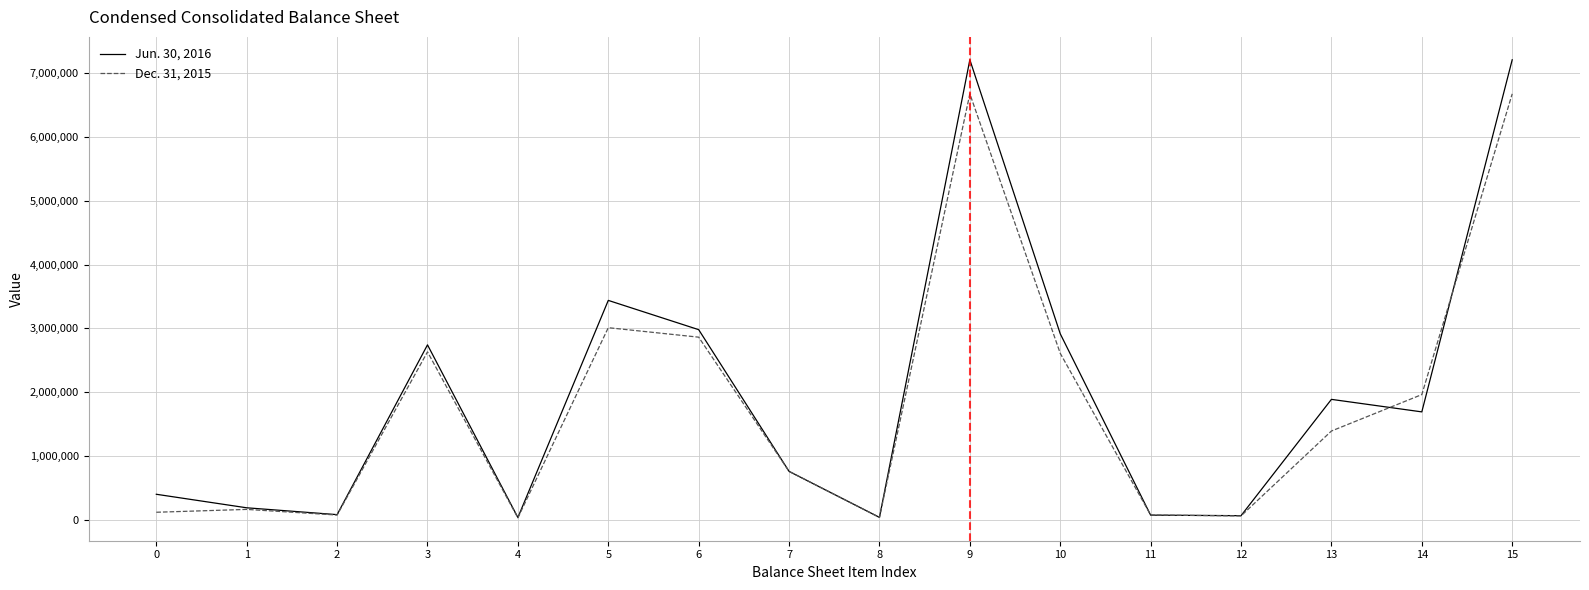

What is the maximum value shown in the chart?

7210640